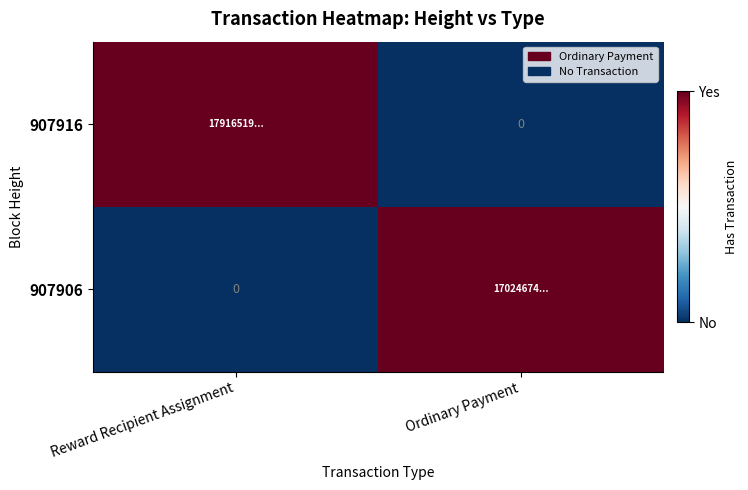

The 907906 series shows 2 at Ordinary Payment. True or false?

False